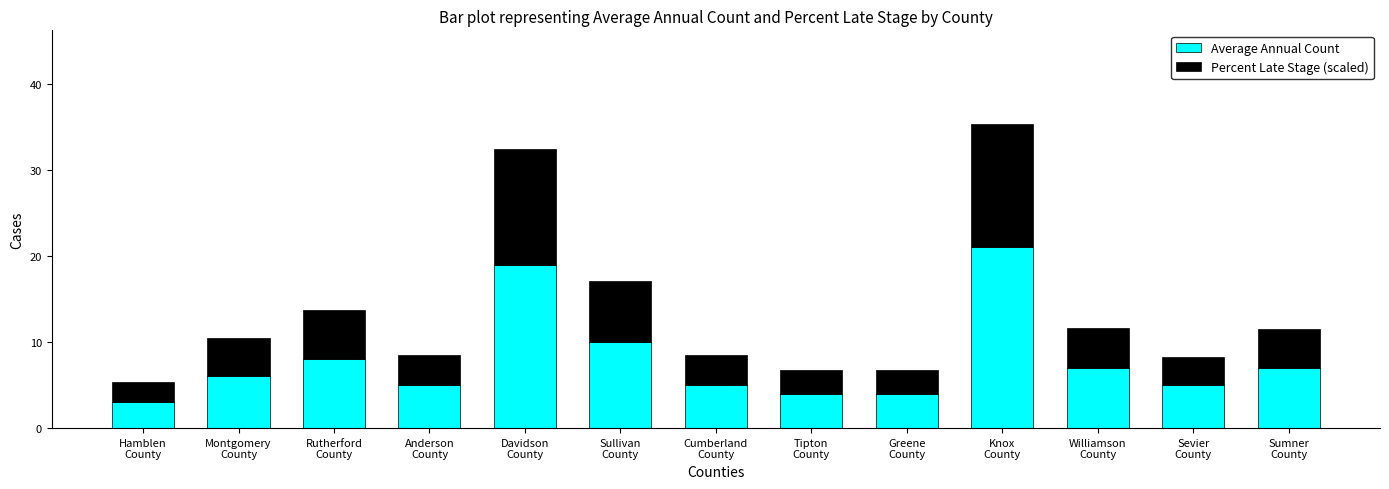

How many data points in Average Annual Count are less than 6?

6